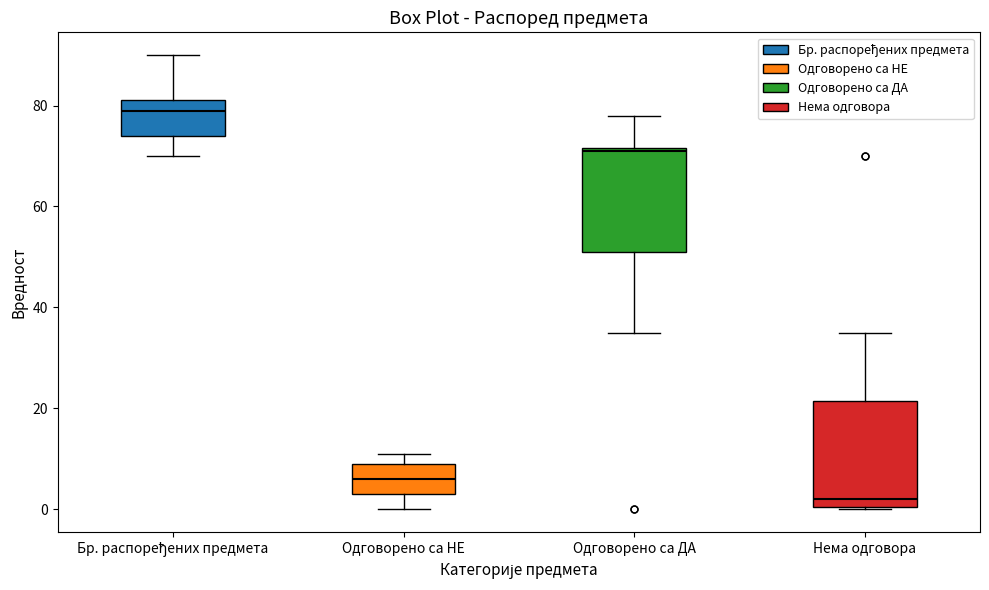

Which box's median line is the lowest?

Нема одговора